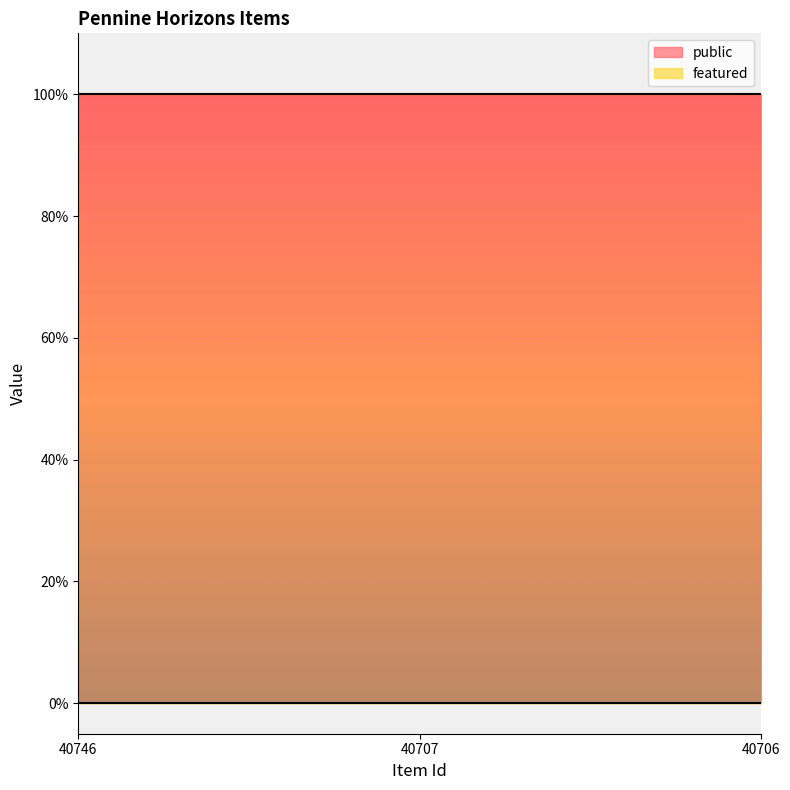

The featured series shows 0 at 40746. True or false?

True